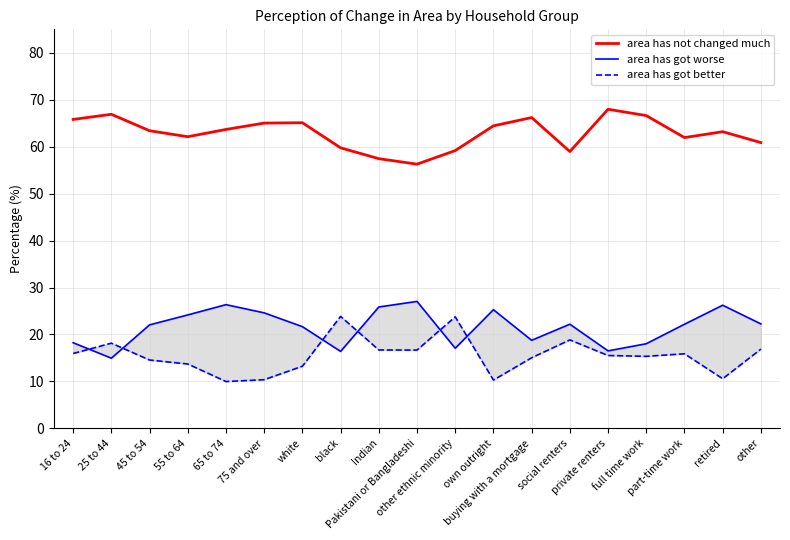

Count the number of categories in the chart.

19